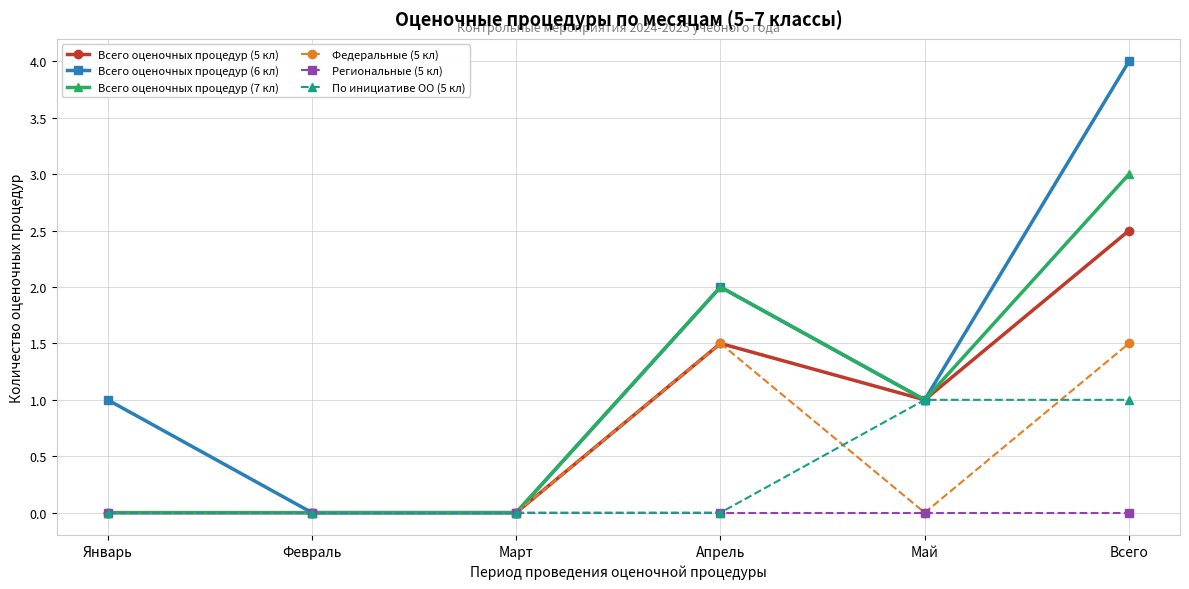

True or false: По инициативе ОО (5 кл) has more than 2 interior local peaks.

False